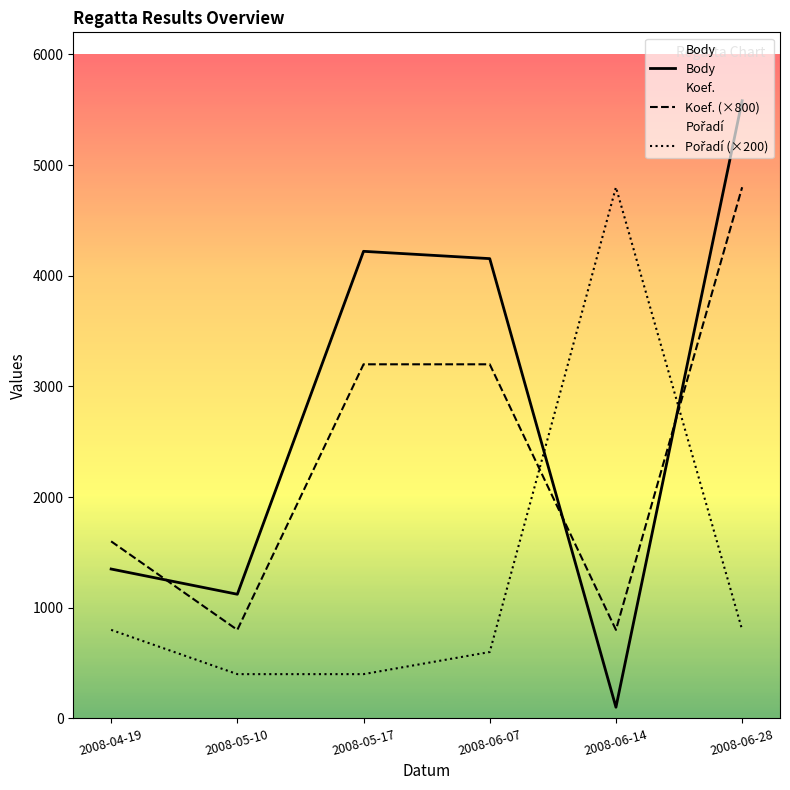

Is the value of Pořadí (×200) at 2008-05-17 greater than the value of Koef. (×800) at 2008-06-28?

No